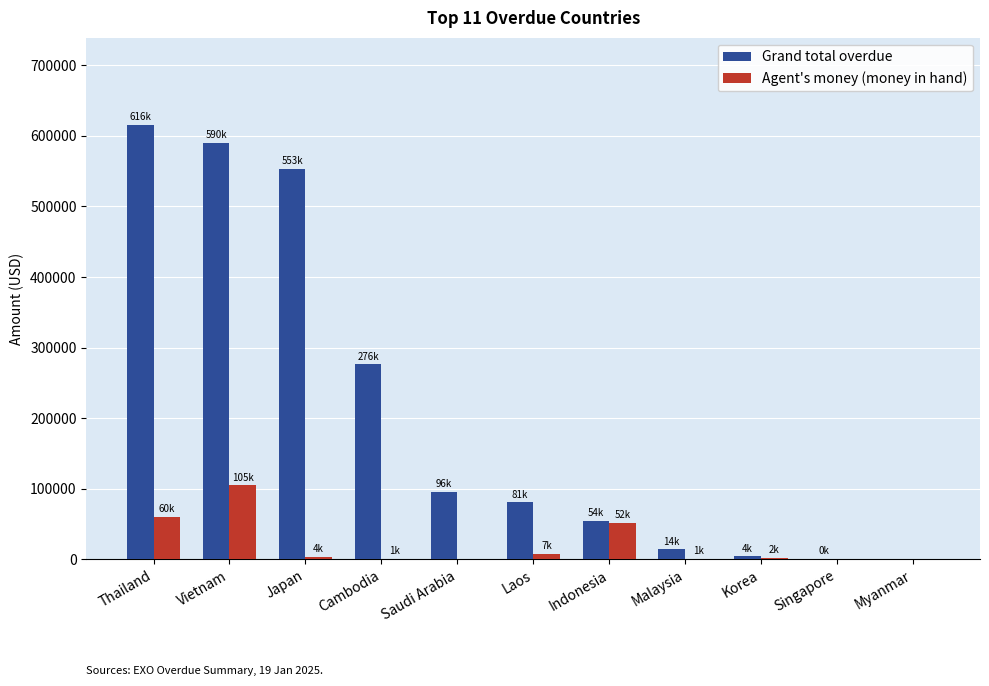

Count the number of categories in the chart.

11